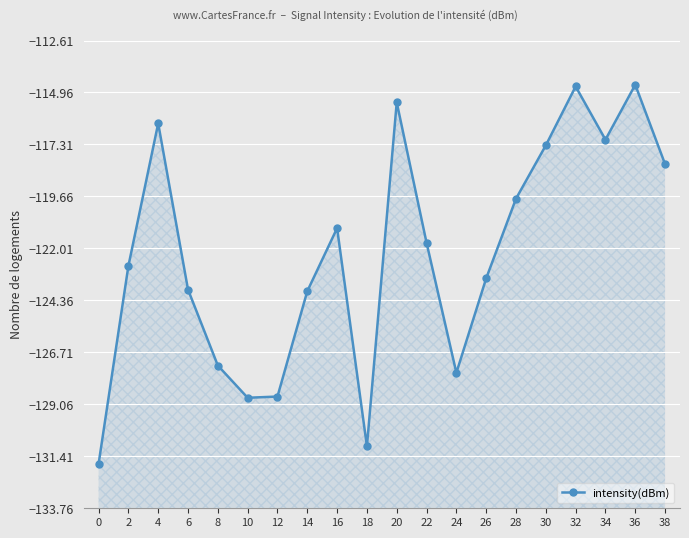

Is it true that the value at 10 is -128.8?

True